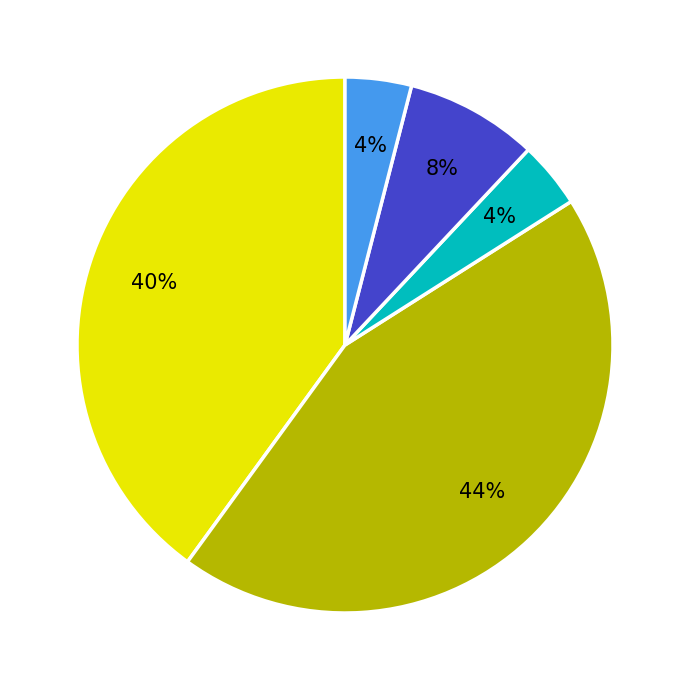

Is there any slice that represents more than half of the pie?

No